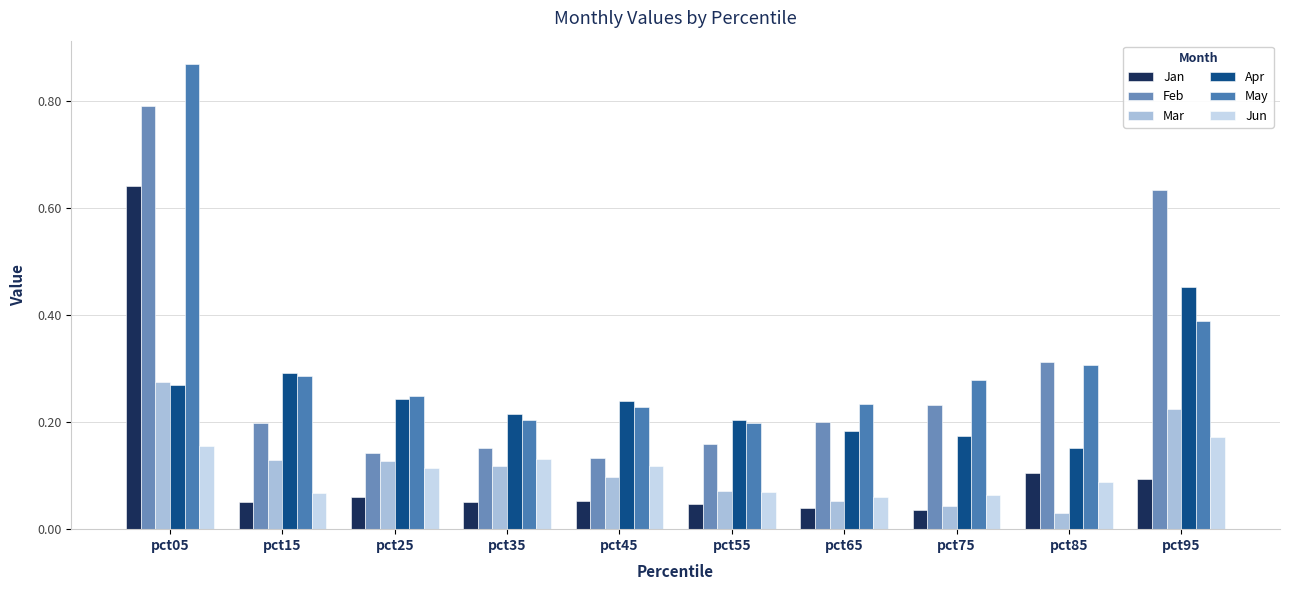

Reading right to left, list all the values displayed in this chart.

Jan: 0.1	0.1	0.0	0.0	0.0	0.1	0.1	0.1	0.1	0.6
Feb: 0.6	0.3	0.2	0.2	0.2	0.1	0.2	0.1	0.2	0.8
Mar: 0.2	0.0	0.0	0.1	0.1	0.1	0.1	0.1	0.1	0.3
Apr: 0.5	0.2	0.2	0.2	0.2	0.2	0.2	0.2	0.3	0.3
May: 0.4	0.3	0.3	0.2	0.2	0.2	0.2	0.2	0.3	0.9
Jun: 0.2	0.1	0.1	0.1	0.1	0.1	0.1	0.1	0.1	0.2